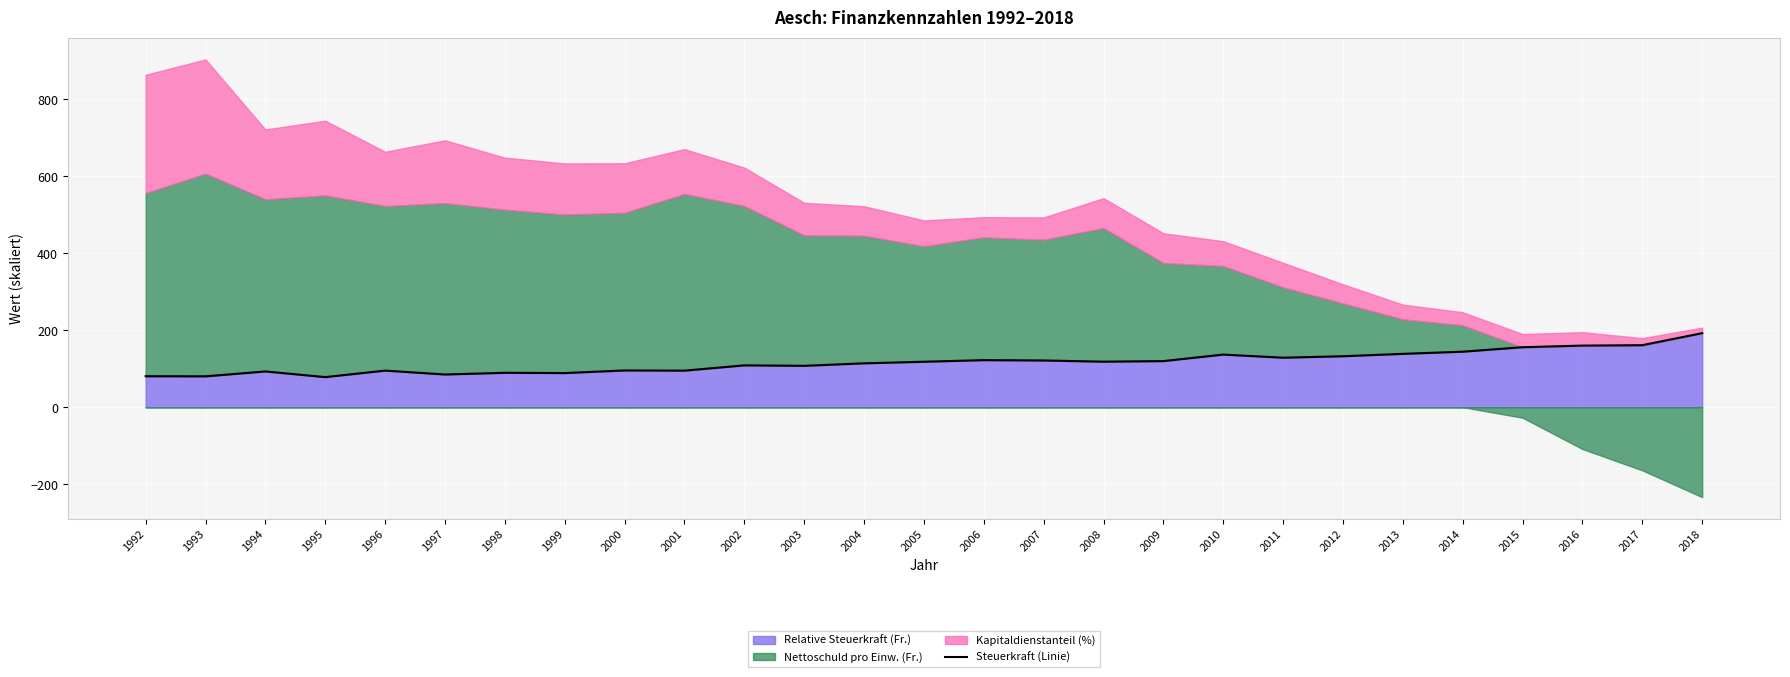

Reading left to right, transcribe all the data shown in this chart.

1992=80.5	1993=80.2	1994=92.9	1995=78.2	1996=95.1	1997=85.0	1998=89.4	1999=88.7	2000=95.5	2001=95.0	2002=108.7	2003=107.5	2004=114.0	2005=118.1	2006=122.3	2007=121.4	2008=118.3	2009=119.8	2010=136.7	2011=128.6	2012=132.4	2013=138.6	2014=144.2	2015=155.8	2016=160.0	2017=161.1	2018=192.3